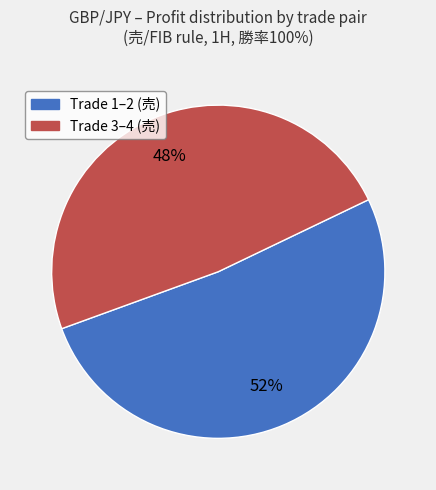

Is there any slice that represents more than half of the pie?

Yes